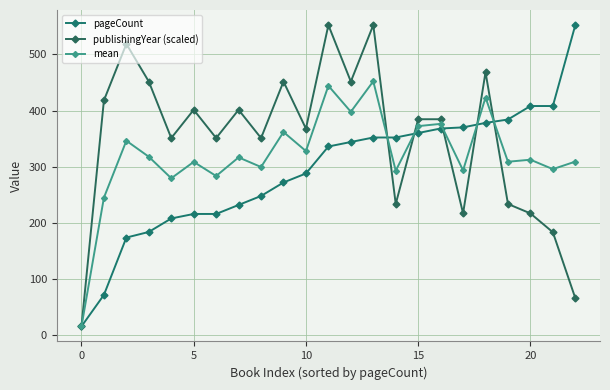

Between which two adjacent categories do publishingYear (scaled) and pageCount first intersect?

13 and 14